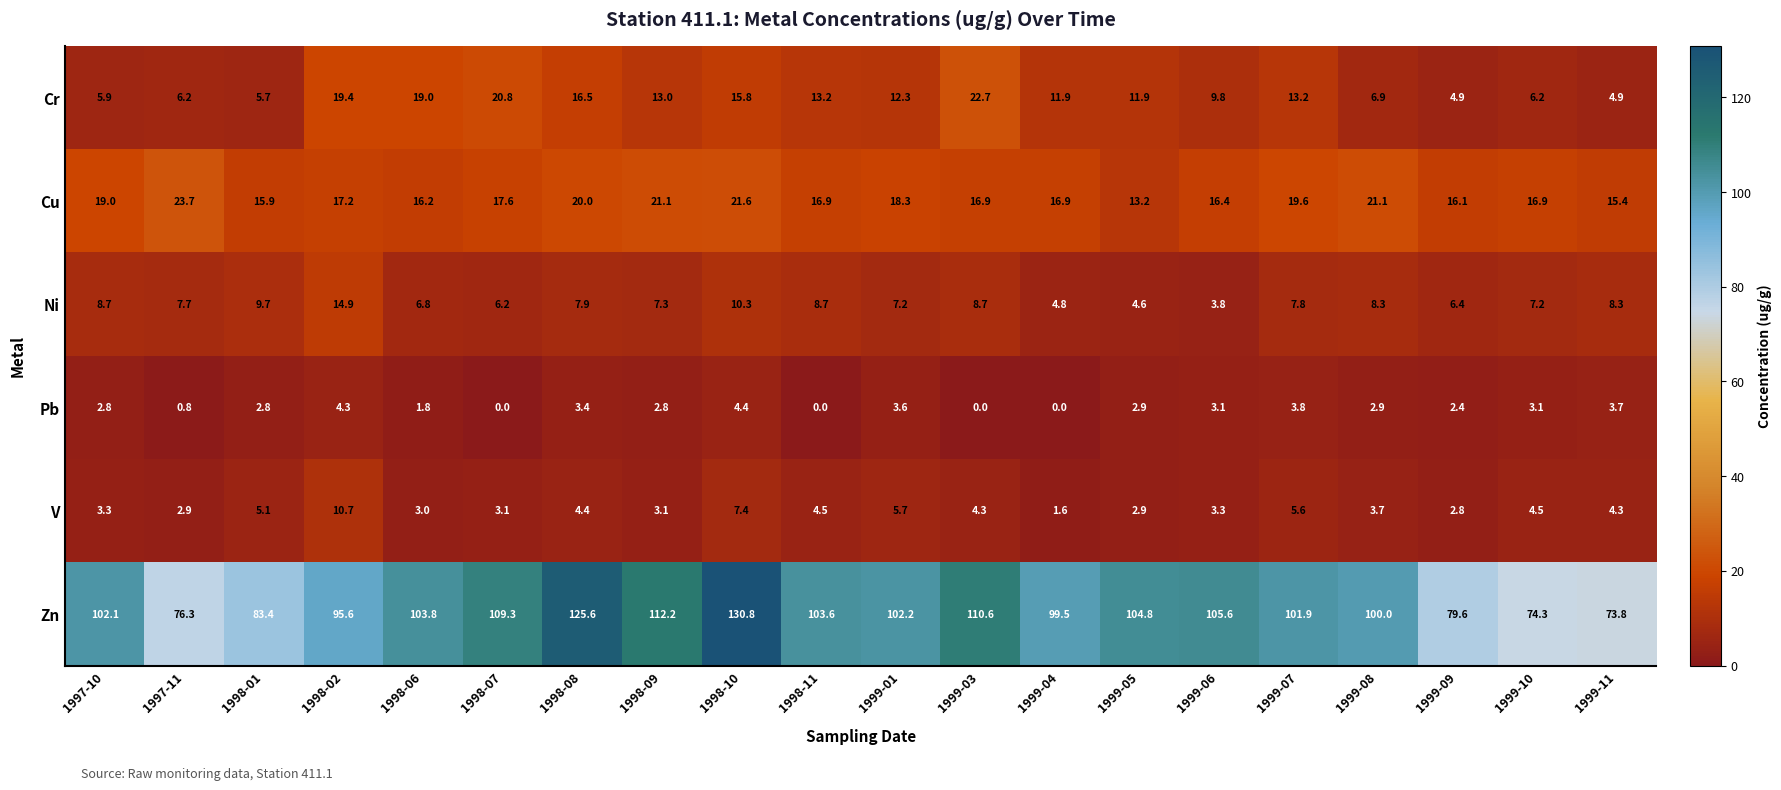

Read the Ni value at 1997-10.

8.7